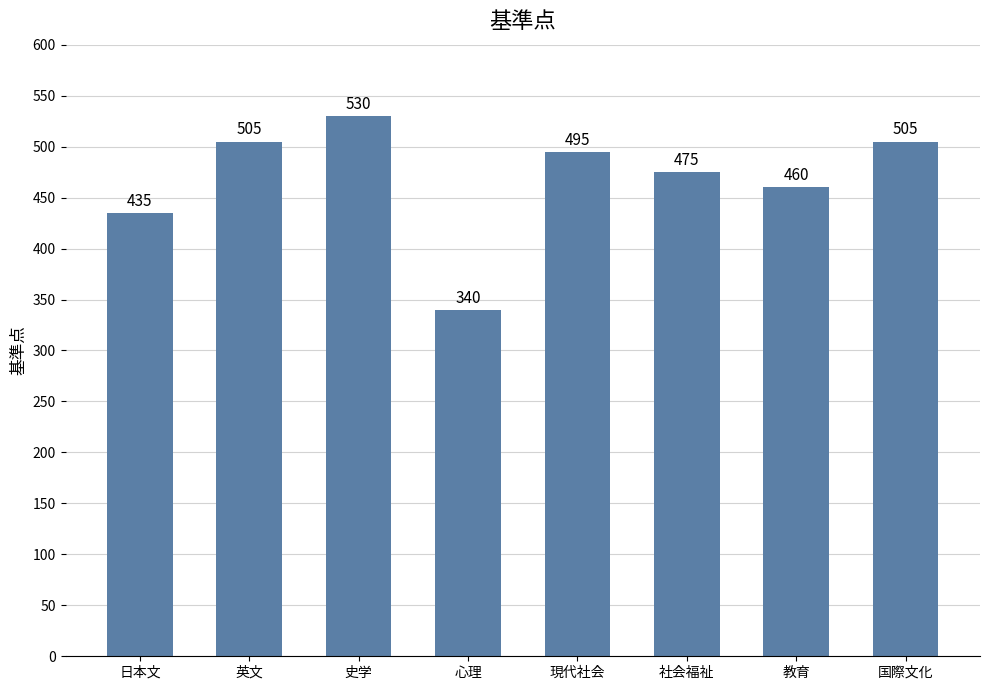

Between 史学 and 英文, which is larger?

史学